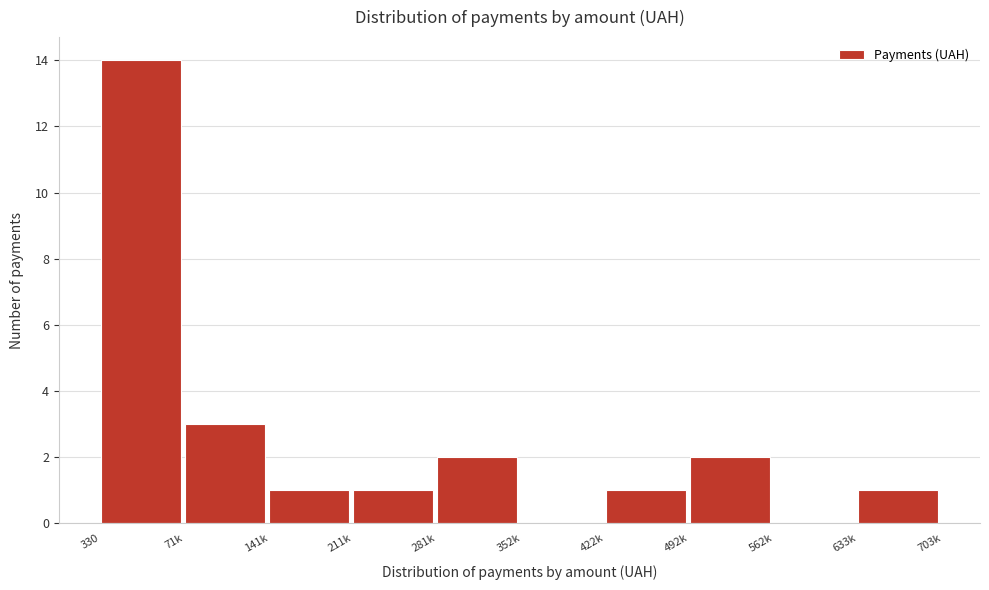

Reading left to right, list all the values displayed in this chart.

330=14	71k=3	141k=1	211k=1	281k=2	352k=0	422k=1	492k=2	562k=0	633k=1